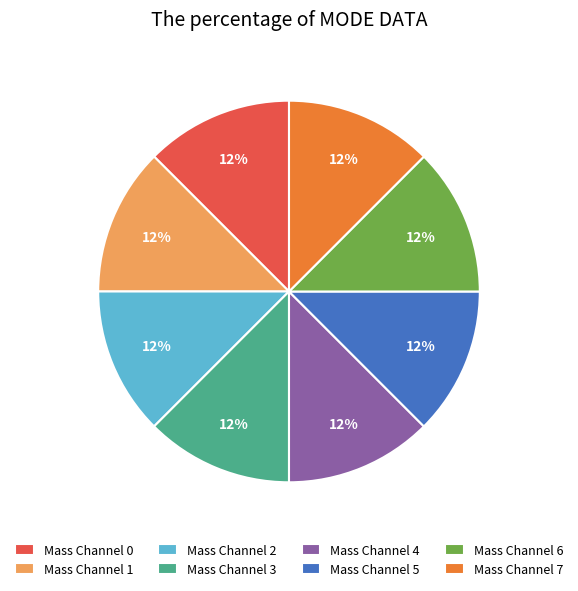

Combined, do Mass Channel 5 and Mass Channel 6 account for over 50%?

No